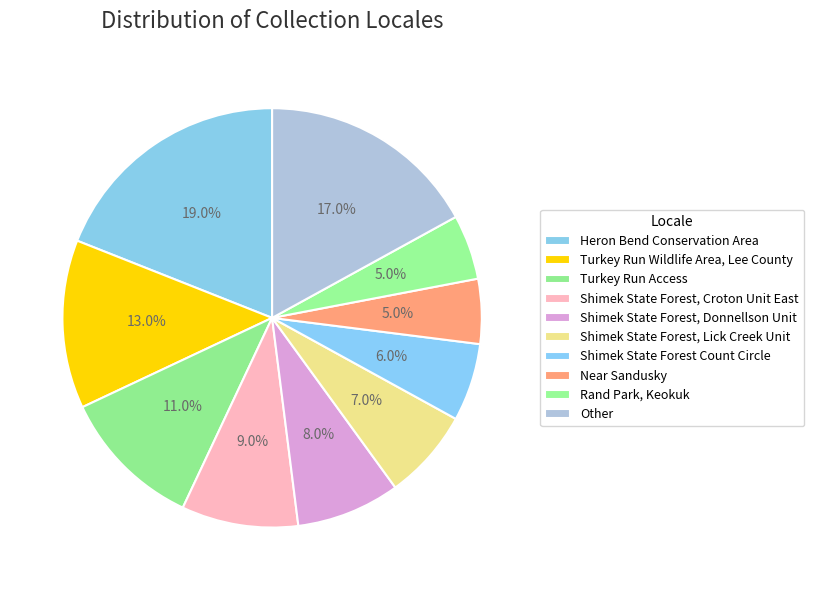

To the nearest percent, what is the average slice percentage?

10%